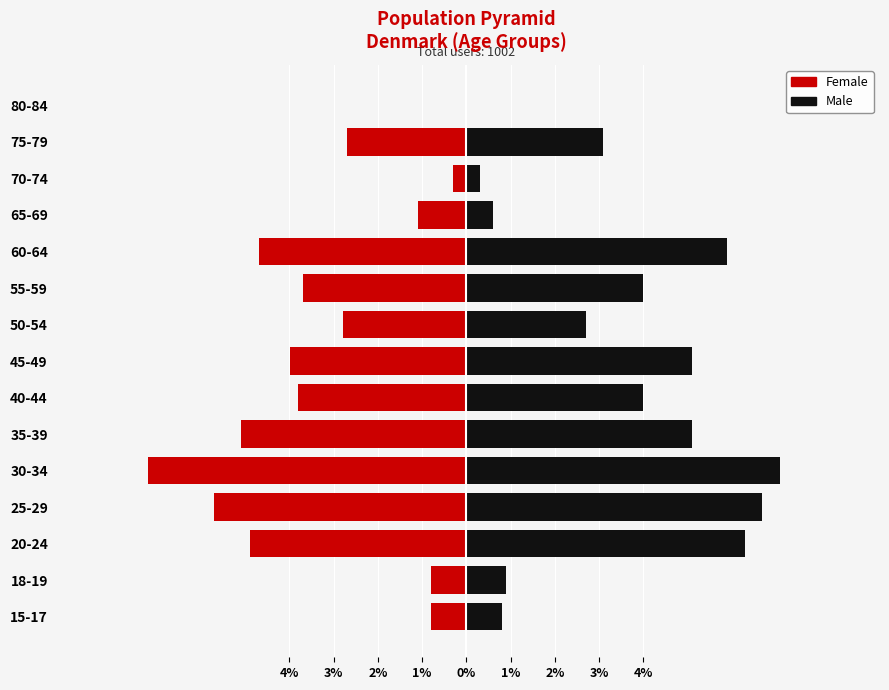

How many data points does each series have?

15